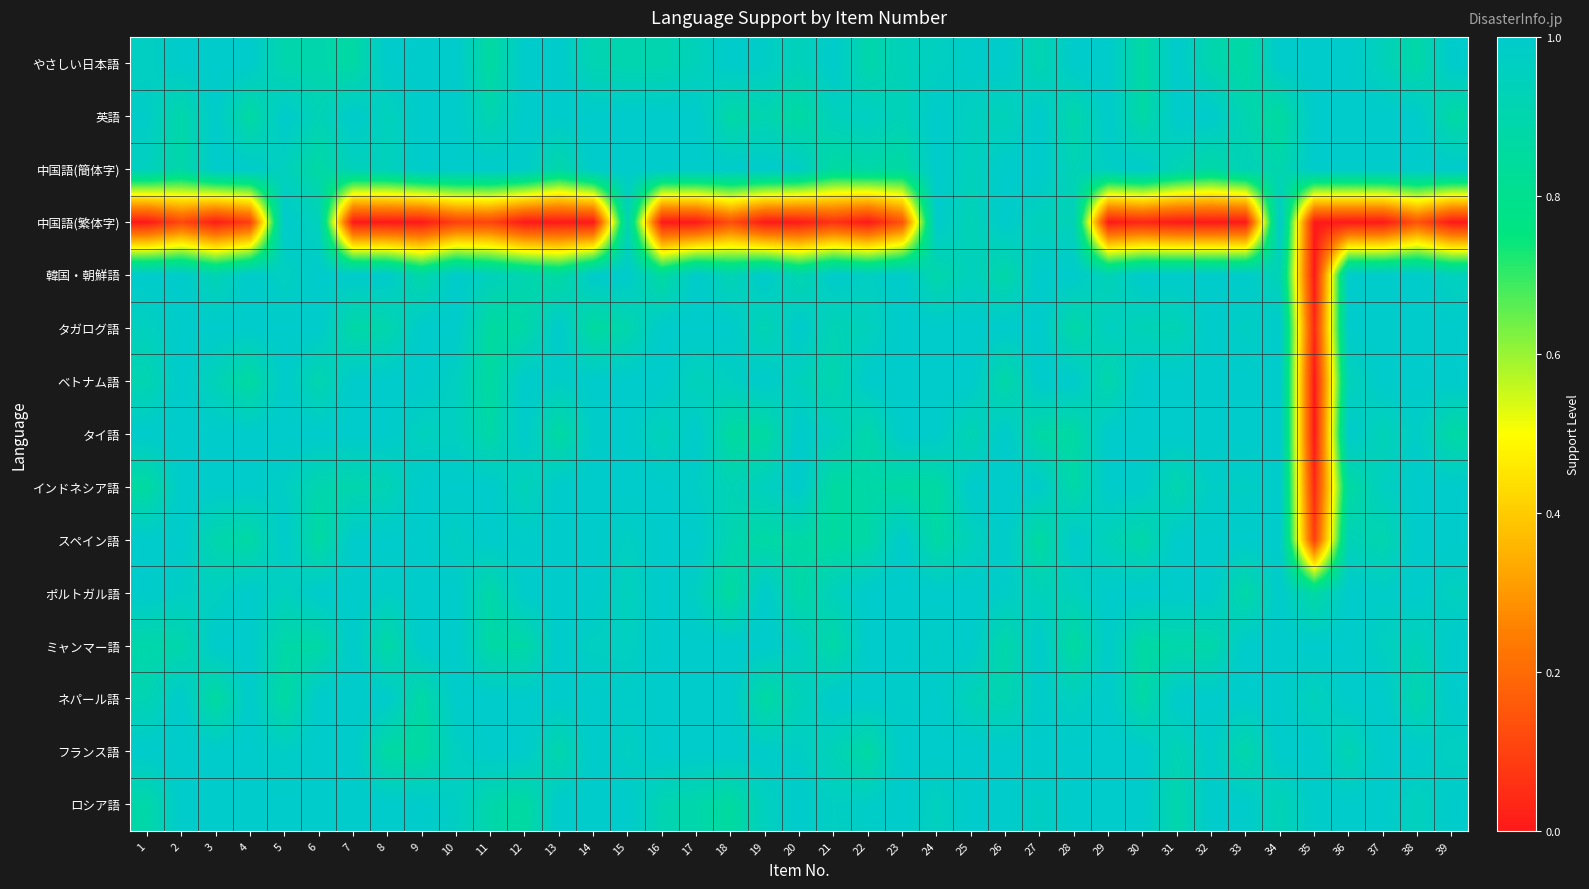

Between 3 and 28, which series saw the biggest shift?

中国語(繁体字)